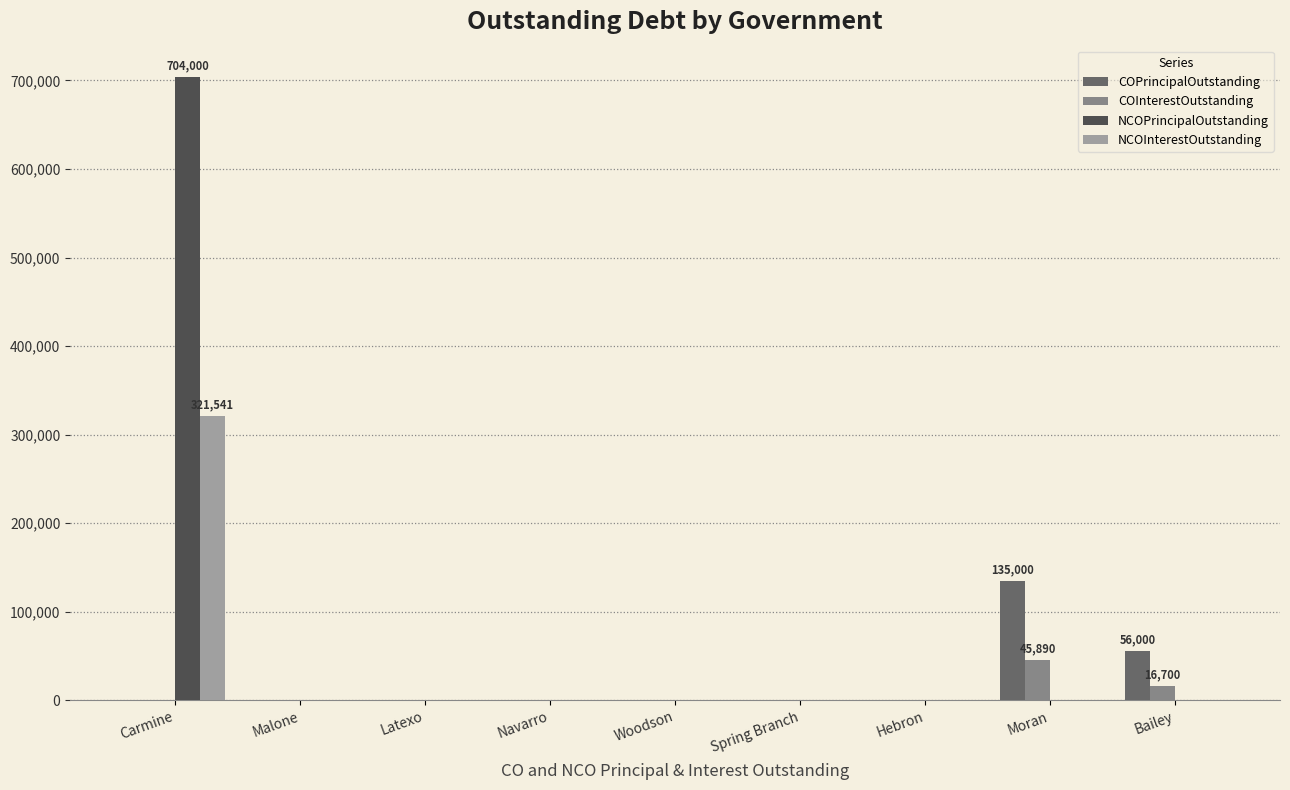

Where is COPrincipalOutstanding nearest to the value 67500?

Bailey